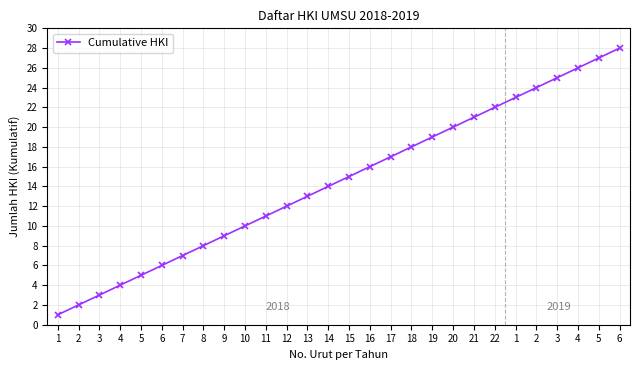

Read the value at 19, to the nearest 10.

20